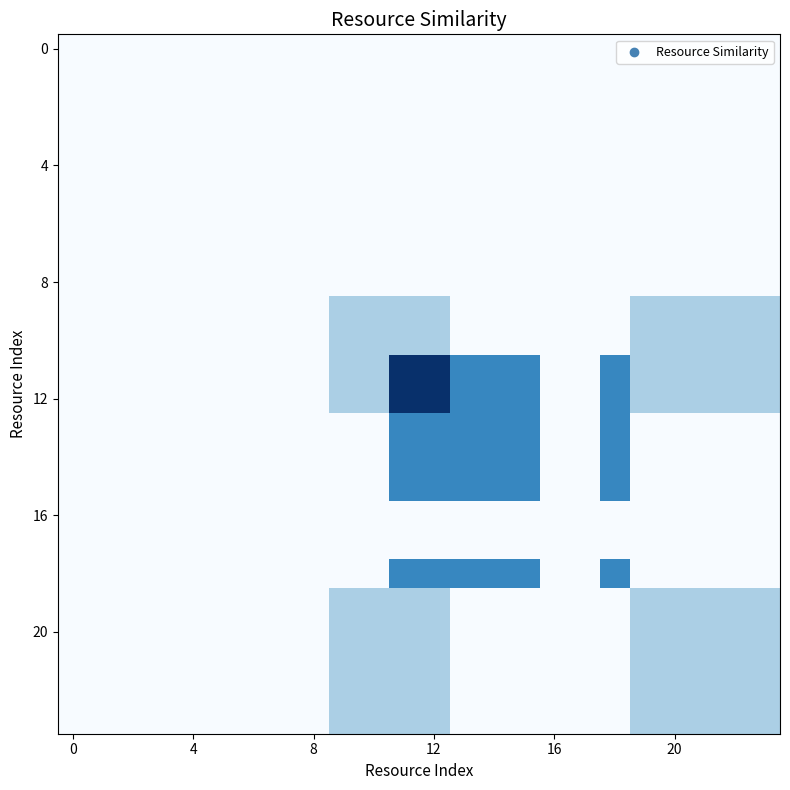

What is the maximum value shown in the chart?

1.0